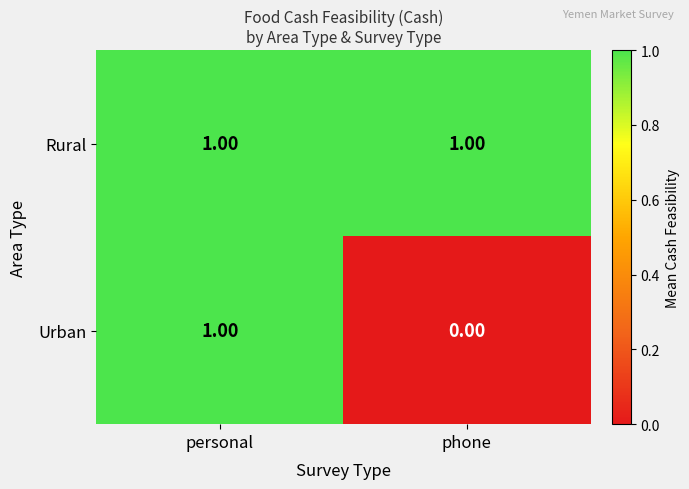

Is the value of Rural at personal greater than the value of Urban at phone?

Yes